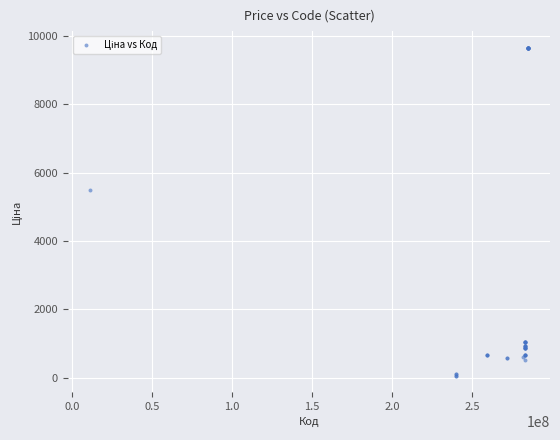

What Y value in the scatter plot is closest to 4859?

5497.3